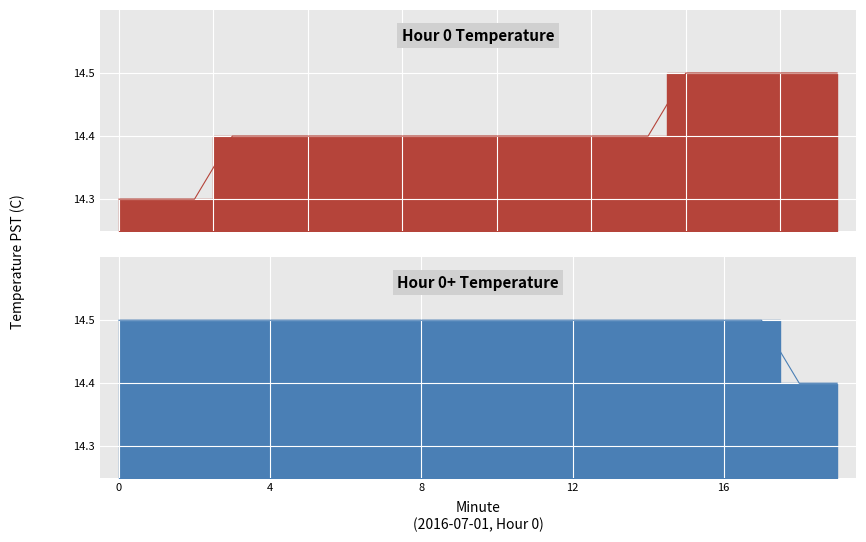

The Hour 0 Temperature series shows 3.7 at 18. True or false?

False